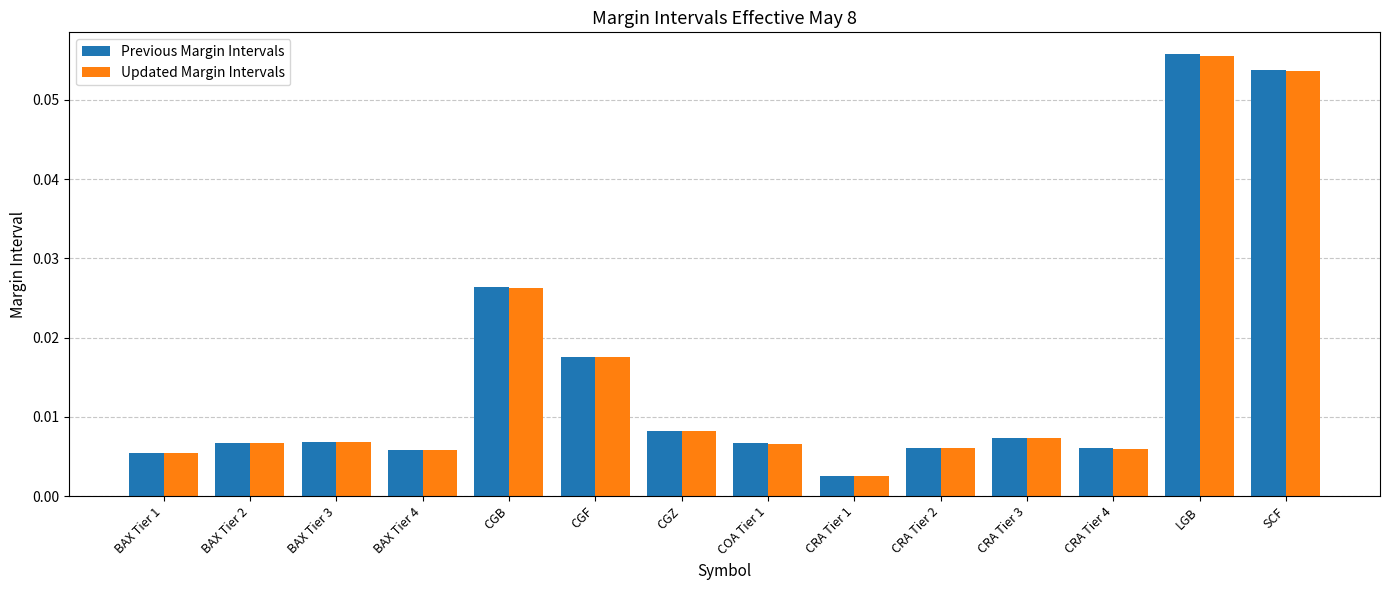

Which category has the lowest value in the Previous Margin Intervals series?

CRA Tier 1